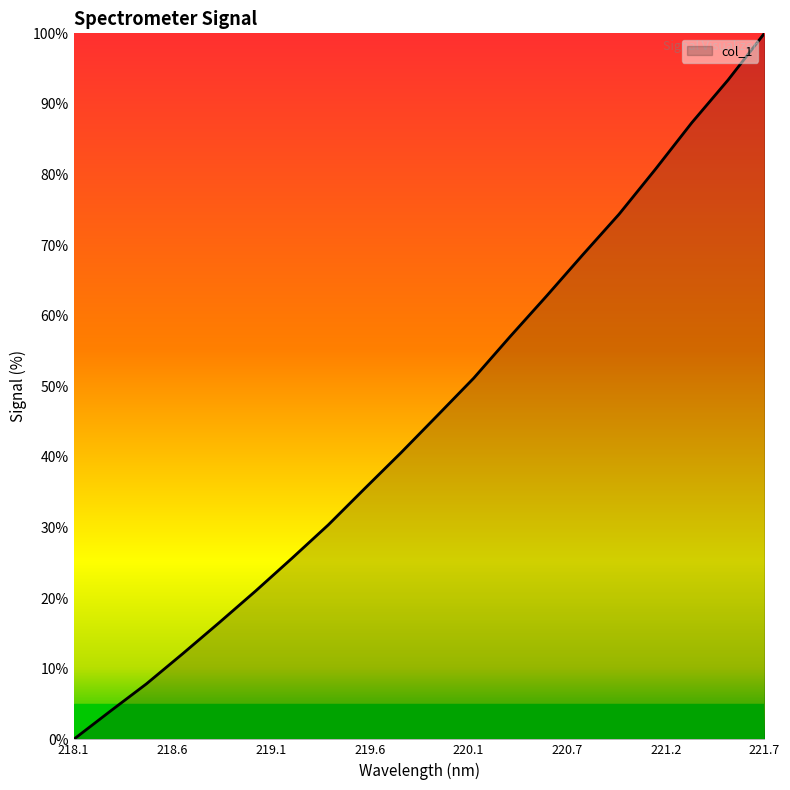

What is the difference between the maximum and minimum values?

100.0